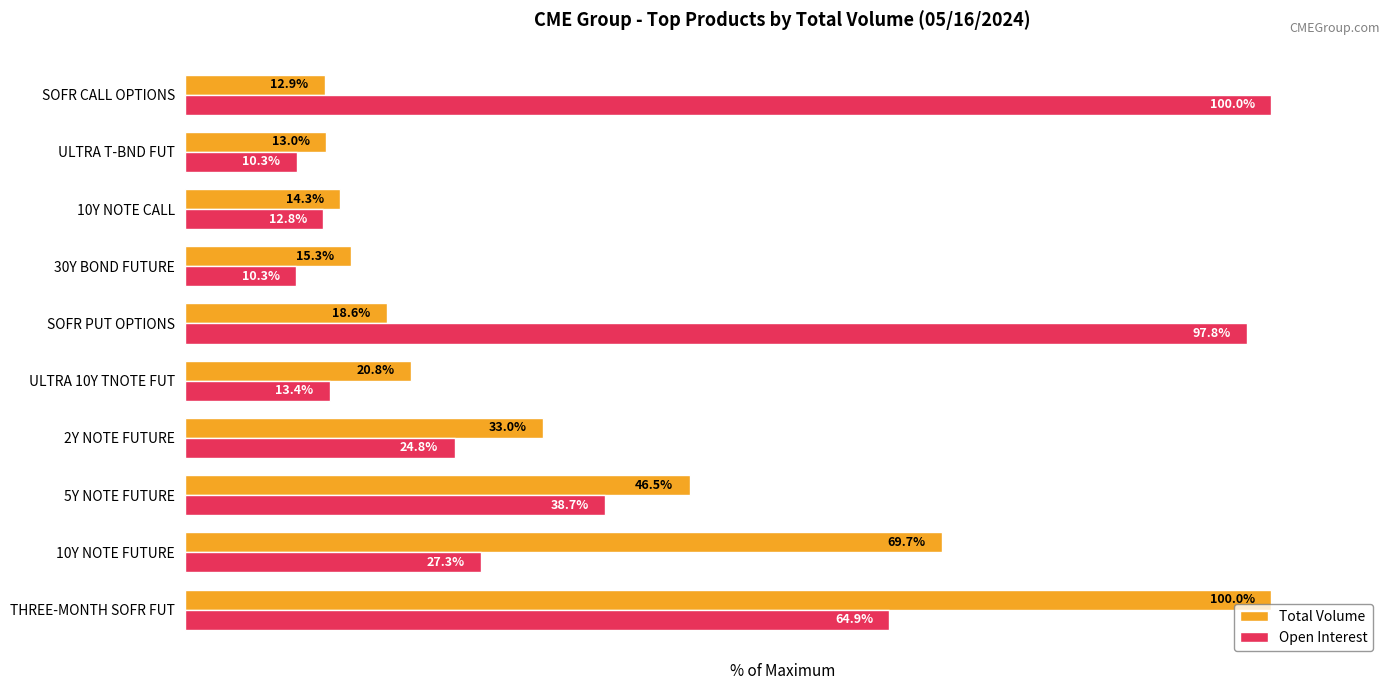

Is the value of Total Volume at SOFR CALL OPTIONS greater than the value of Open Interest at ULTRA T-BND FUT?

Yes